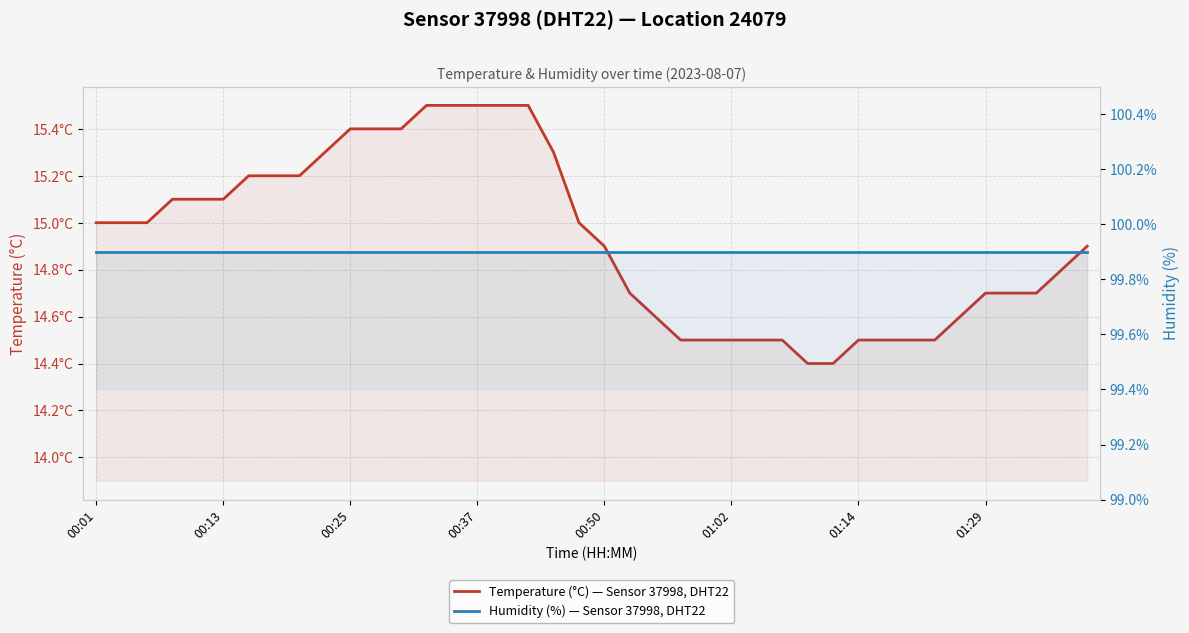

What is the value of the Humidity (%) — Sensor 37998, DHT22 point at the 36th from the left?

99.9